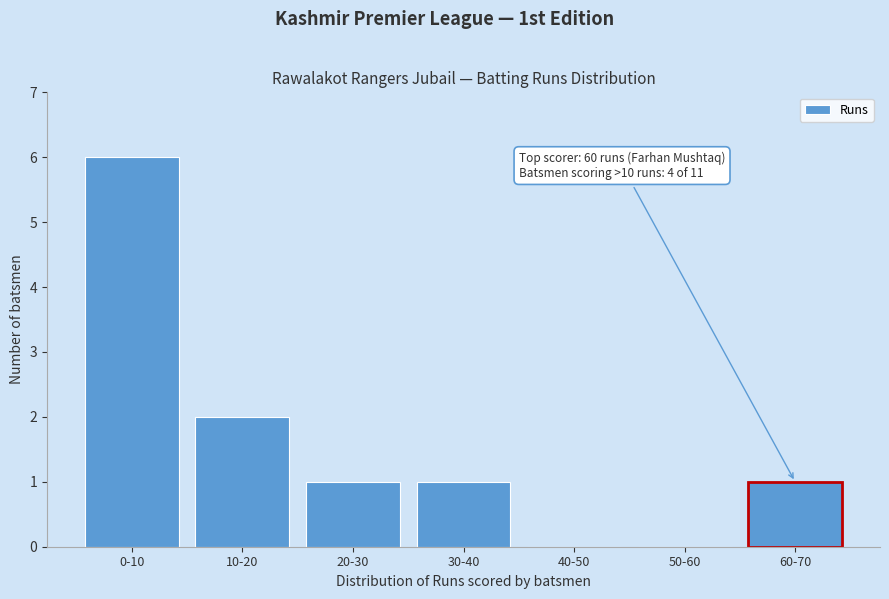

What is the sum of the values at 10-20 and 30-40?

3